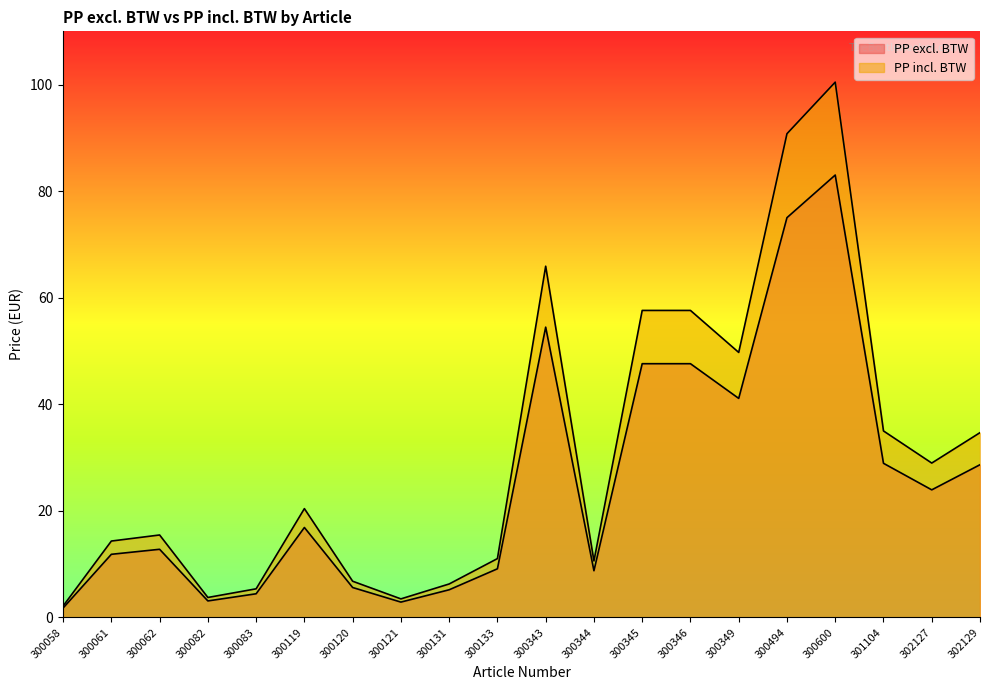

What is the value of the PP incl. BTW point at the 7th from the left?

6.8